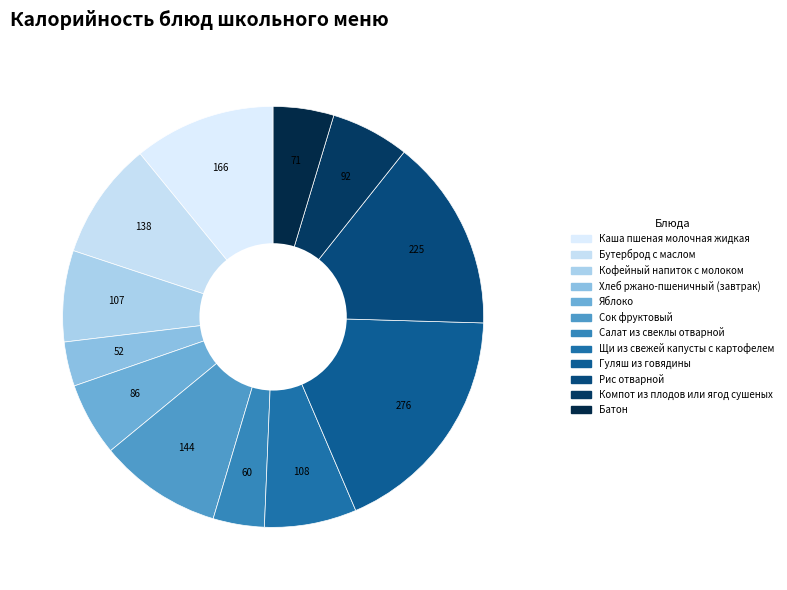

How many slices are in this pie chart?

12